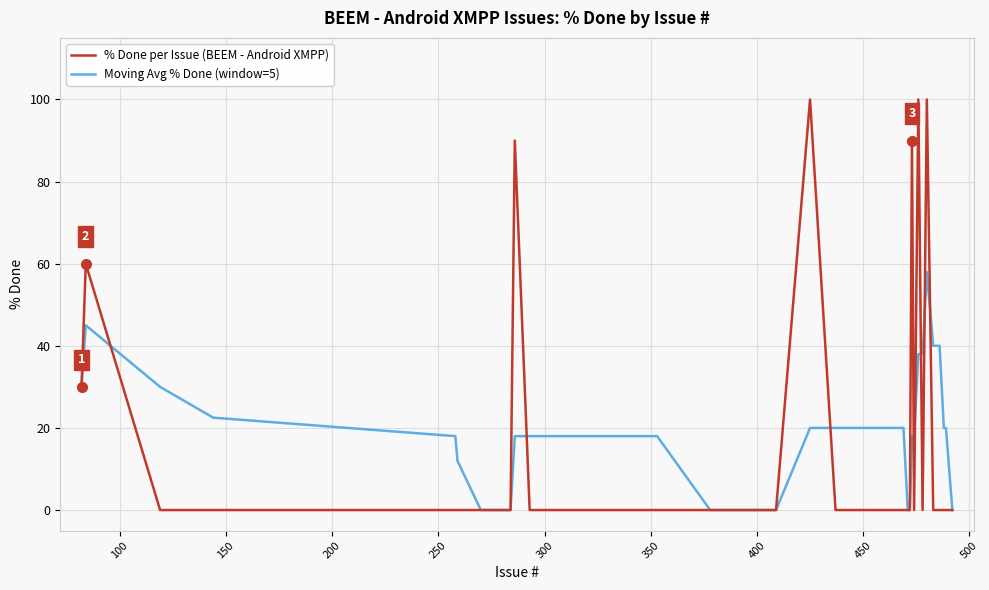

What is the maximum value for % Done per Issue (BEEM - Android XMPP)?

100.0